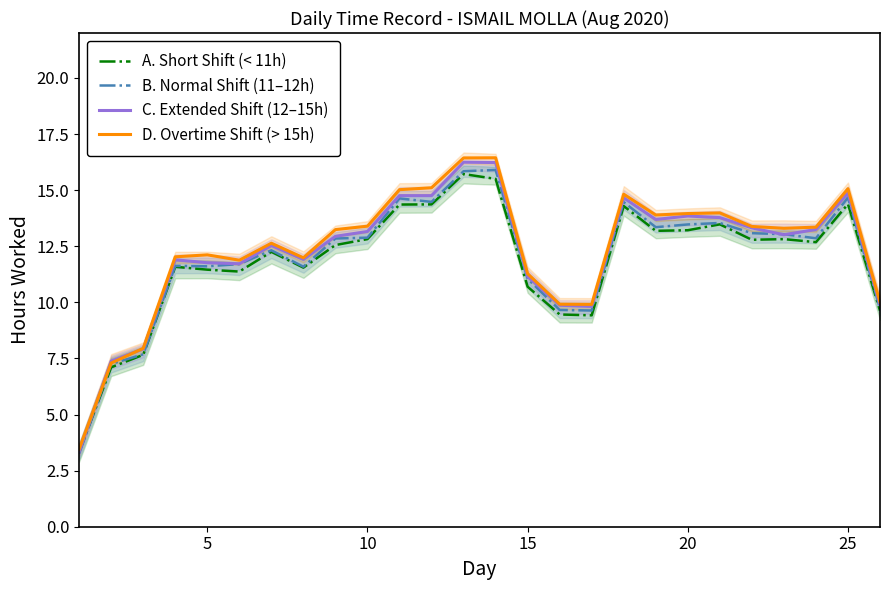

List the series in order of their peak value, lowest first.

A. Short Shift (< 11h), B. Normal Shift (11–12h), C. Extended Shift (12–15h), D. Overtime Shift (> 15h)